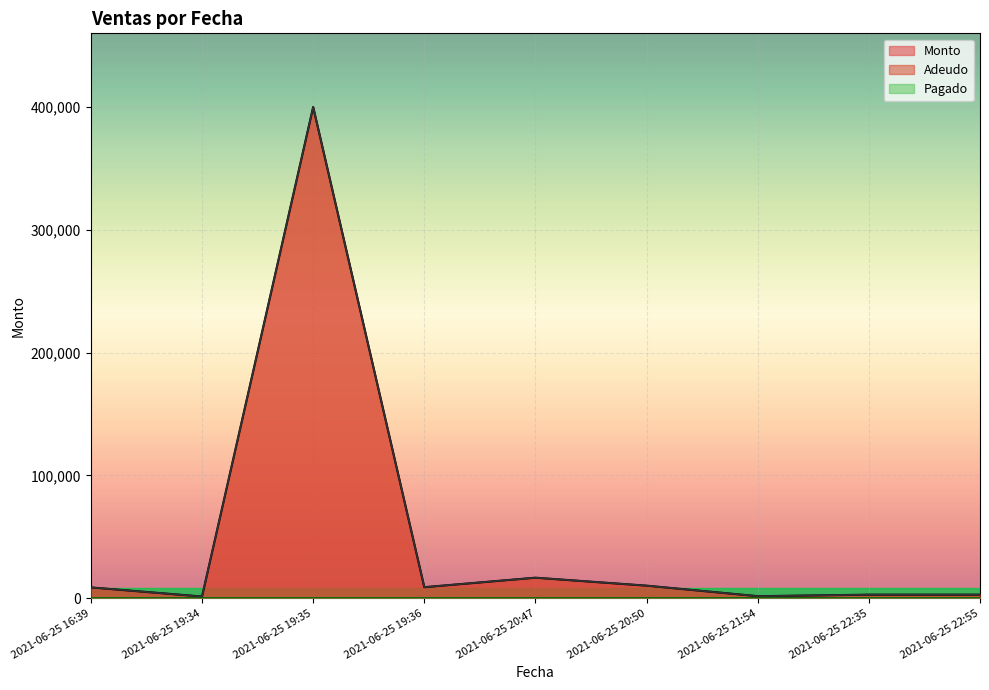

Is the value of Adeudo at 2021-06-25 19:35 greater than the value of Monto at 2021-06-25 22:35?

Yes